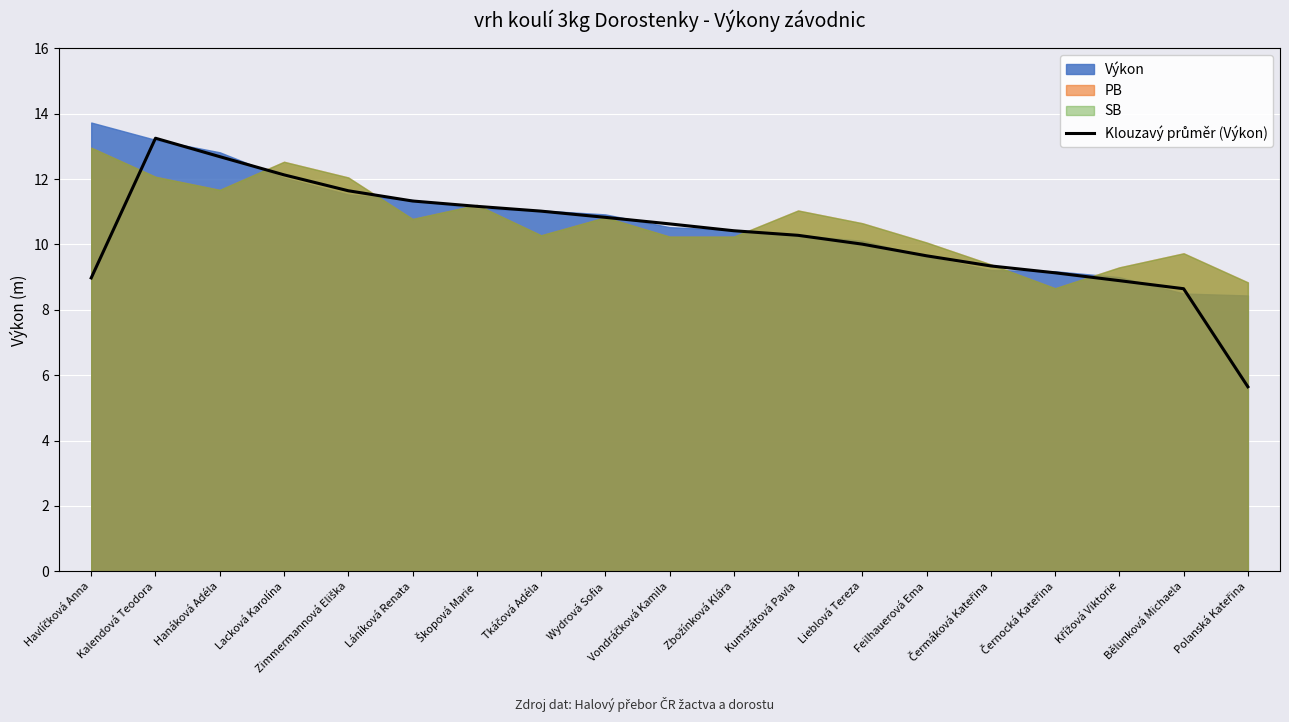

What is the label of the 12th point from the right?

Tkáčová Adéla